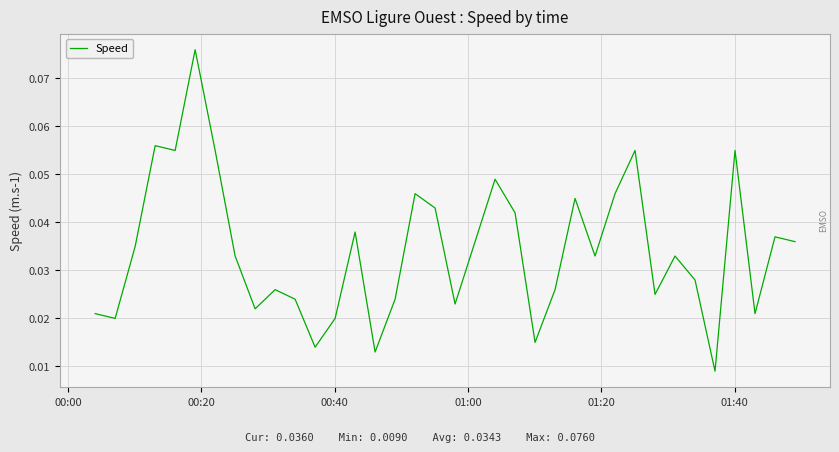

What is the difference between the maximum and minimum values?

0.1